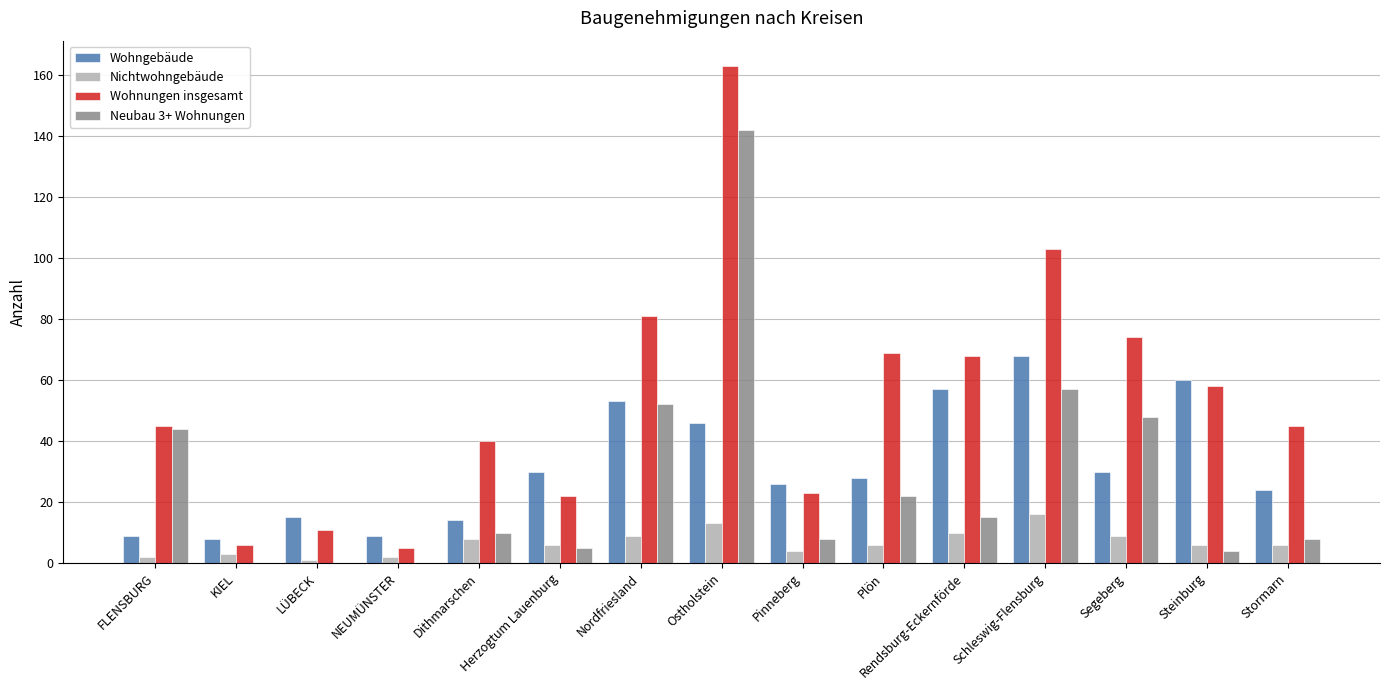

What value does the Nichtwohngebäude series have at Dithmarschen?

8